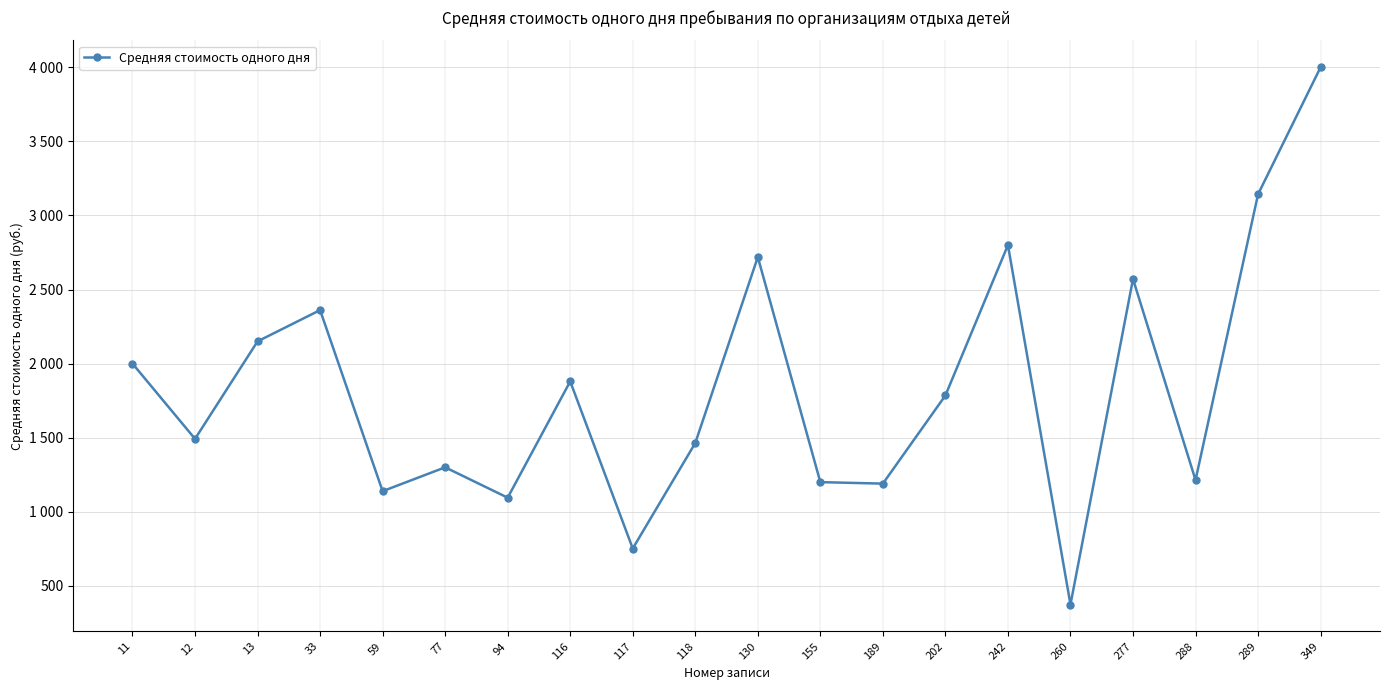

What is the greatest value displayed?

4000